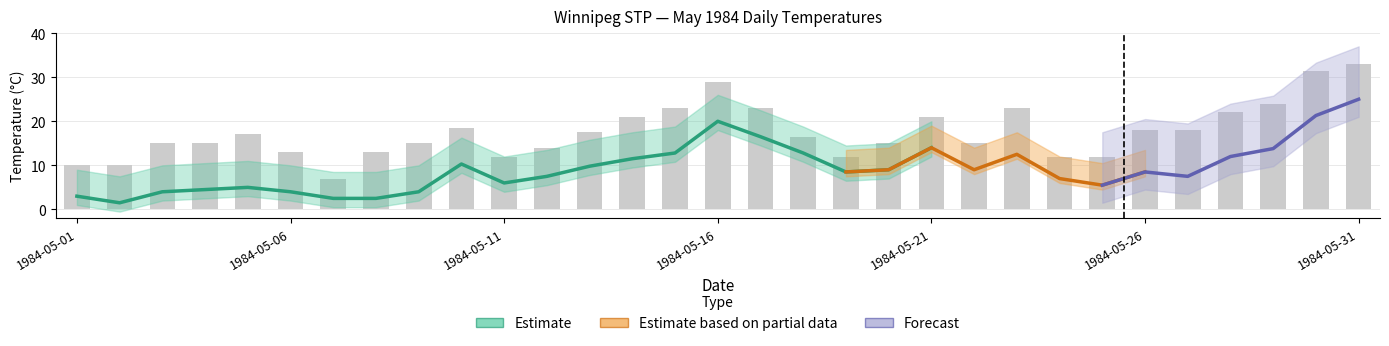

Where is Max Temp (°C) nearest to the value 20?

1984-05-14